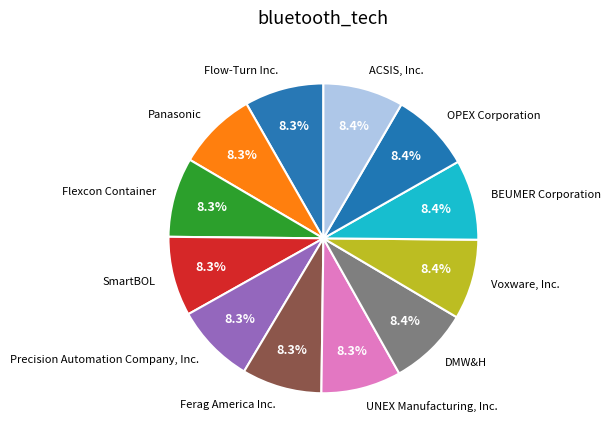

Approximately how many times larger is the value at Flow-Turn Inc. compared to OPEX Corporation?

1.0